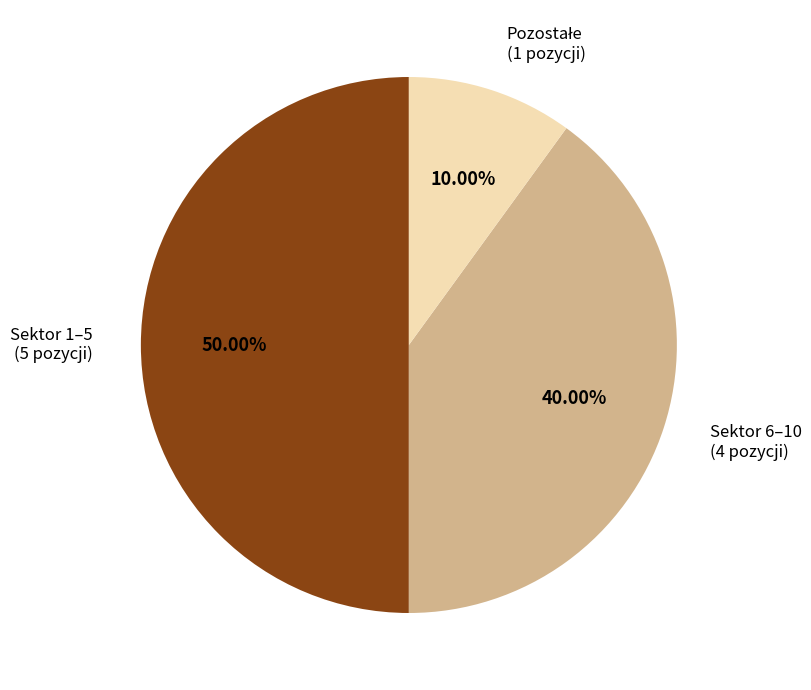

Does Sektor 6–10 (4 pozycji) represent more than half of the total?

No